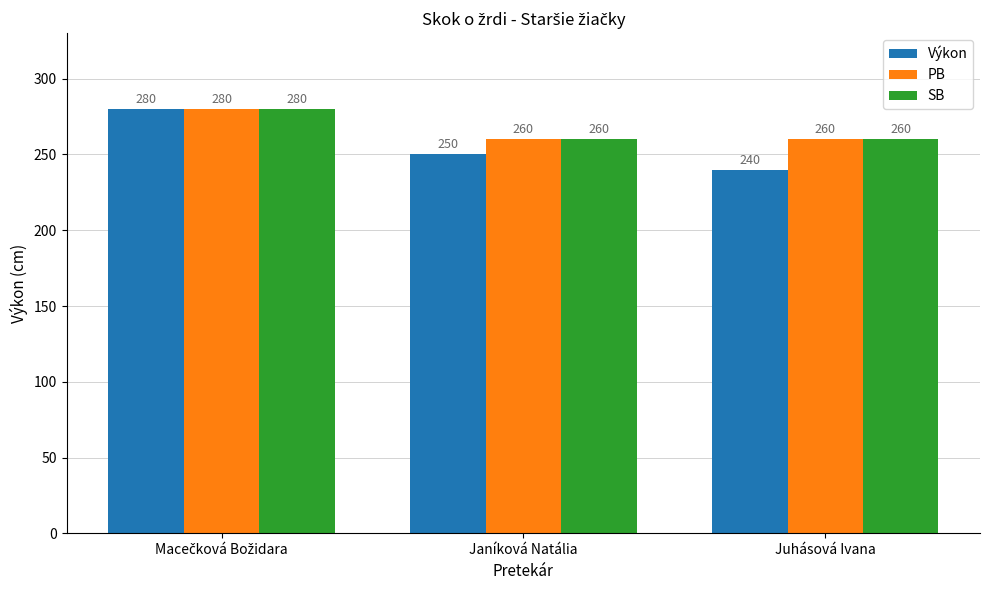

Reading left to right, transcribe all the data shown in this chart.

Výkon: 280	250	240
PB: 280	260	260
SB: 280	260	260